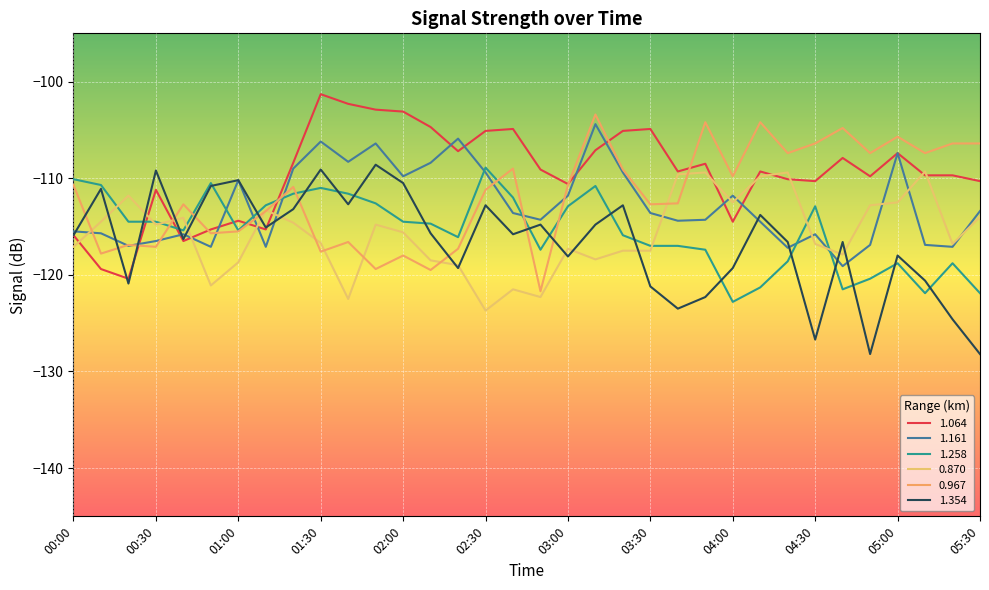

At which category does the chart reach its minimum across all series?

04:50